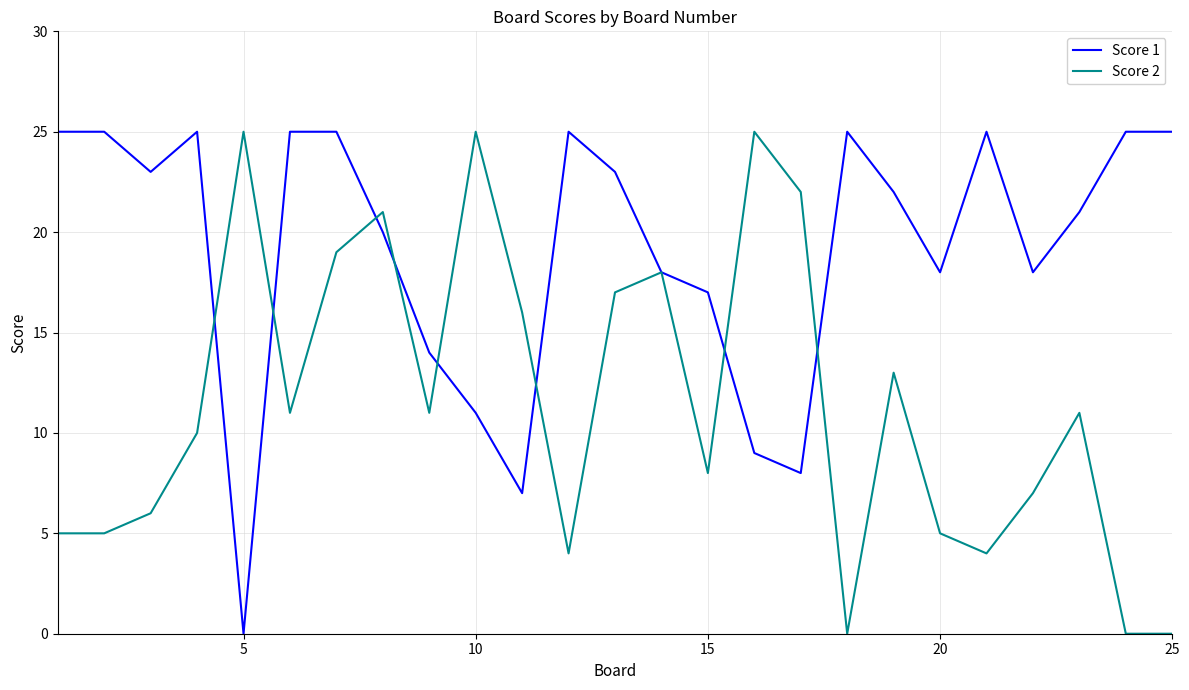

Reading left to right, extract all data points from this chart.

Score 1: 25	25	23	25	0	25	25	20	14	11	7	25	23	18	17	9	8	25	22	18	25	18	21	25	25
Score 2: 5	5	6	10	25	11	19	21	11	25	16	4	17	18	8	25	22	0	13	5	4	7	11	0	0